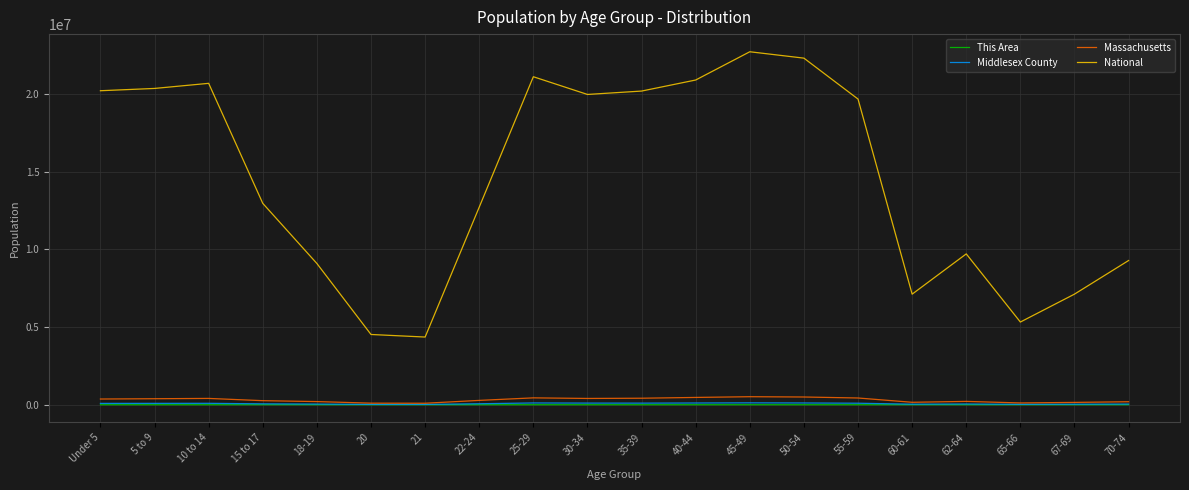

True or false: National and Massachusetts intersect in this chart.

False